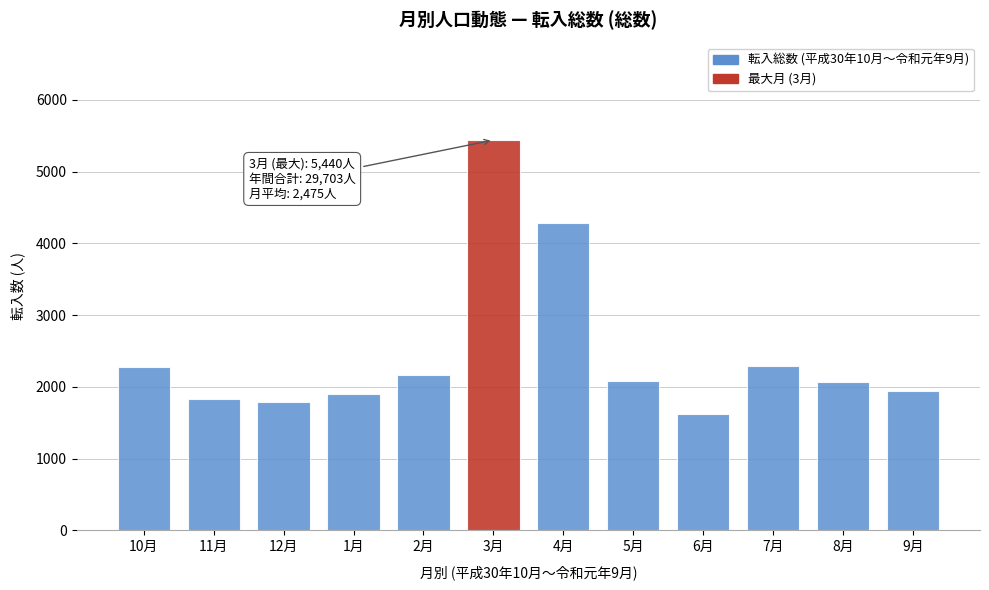

What is the value of the 3rd bar from the left?

1795